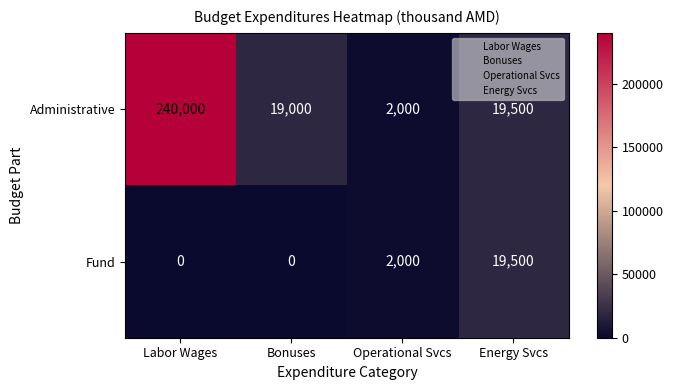

Which label corresponds to the largest value in the chart?

Labor Wages